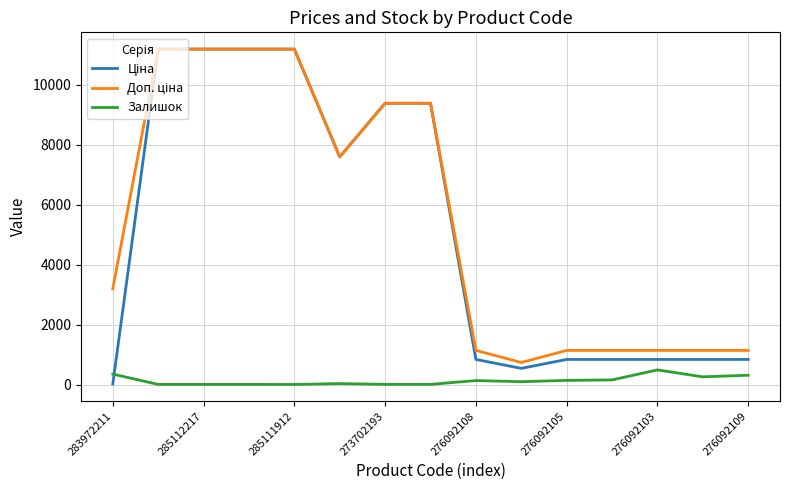

What is the maximum value shown in the chart?

11188.2